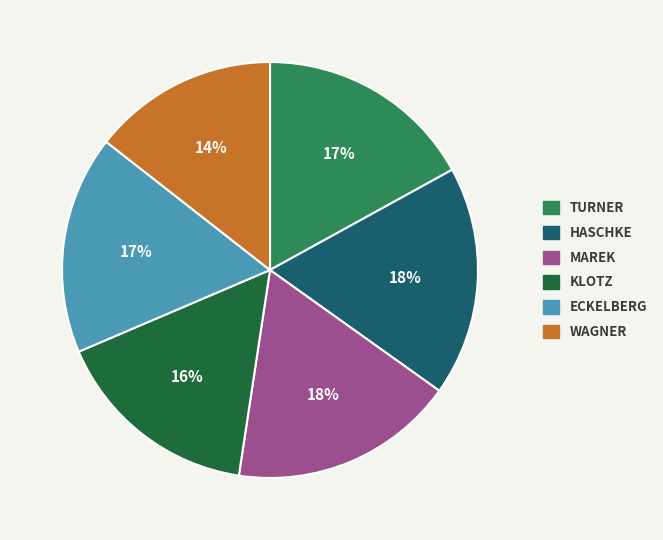

To the nearest percent, what is the average slice percentage?

17%